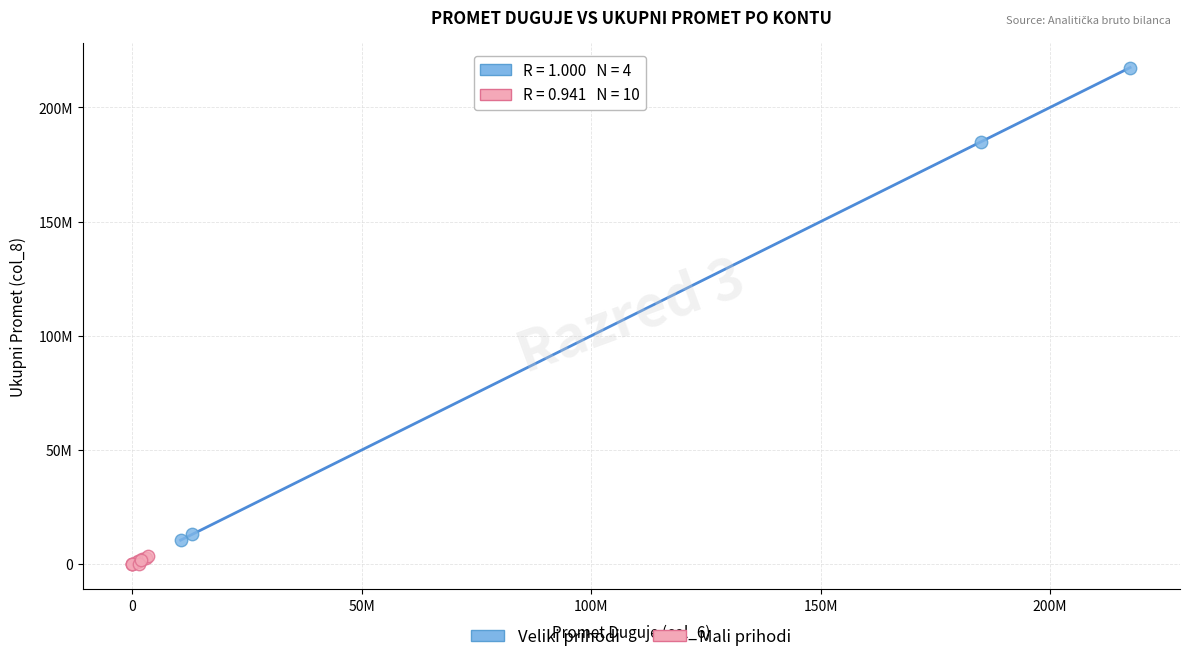

Which series contains the lowest Y value?

Mali prihodi